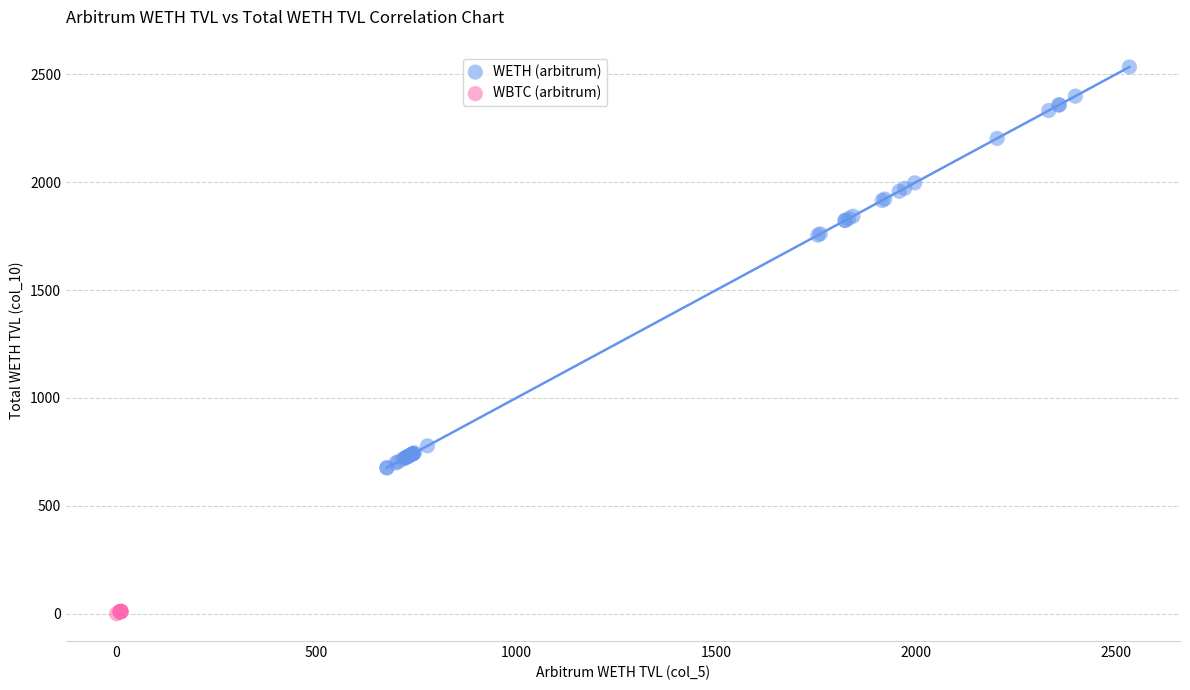

Which series has the largest Y range (max minus min)?

WETH (arbitrum)